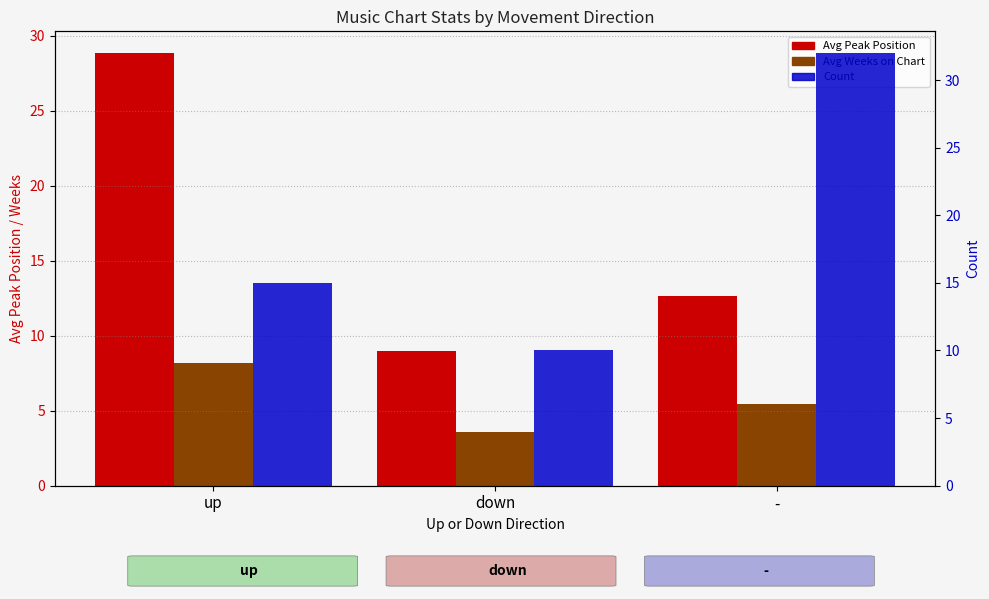

Reading left to right, list all the values displayed in this chart.

Avg Peak Position: 28.9	9.0	12.6
Avg Weeks on Chart: 8.2	3.6	5.4
Count: 15.0	10.0	32.0